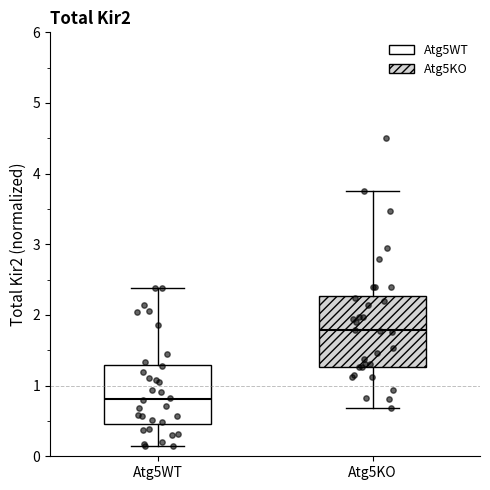

Reading left to right, transcribe this box plot: for each box, give where its median line is, the range the box spans, and where its two whiskers end, as read against the y-axis. The values are not printed on the chart, so give them approximately, as read against the axis.

Atg5WT: median 0.8, box 0.5 to 1.3, whiskers 0.1 to 2.4
Atg5KO: median 1.8, box 1.3 to 2.3, whiskers 0.7 to 3.8